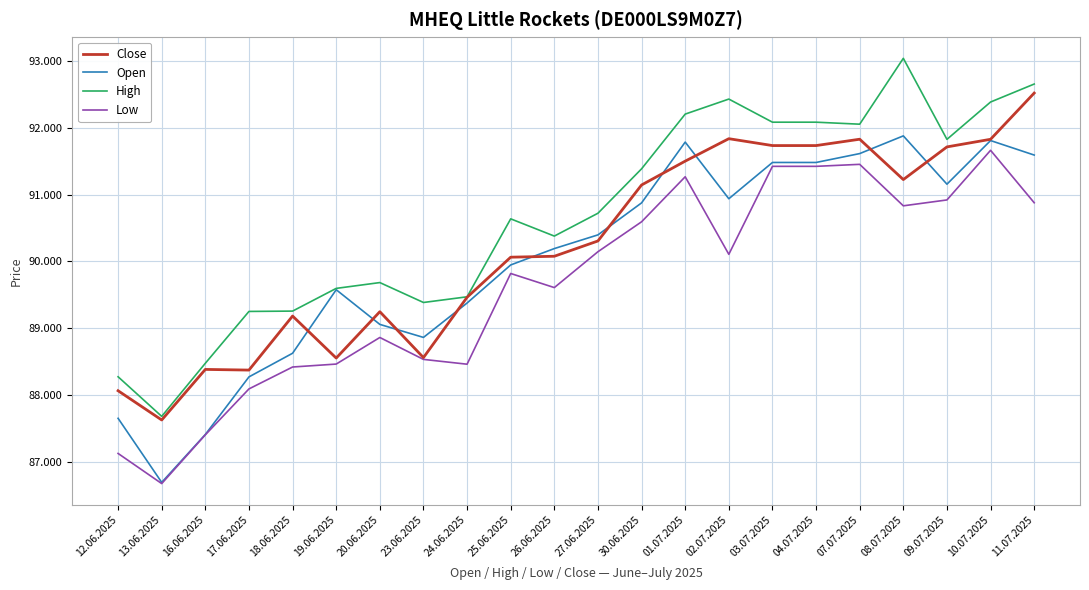

Is the value of High at 19.06.2025 greater than the value of Open at 20.06.2025?

Yes